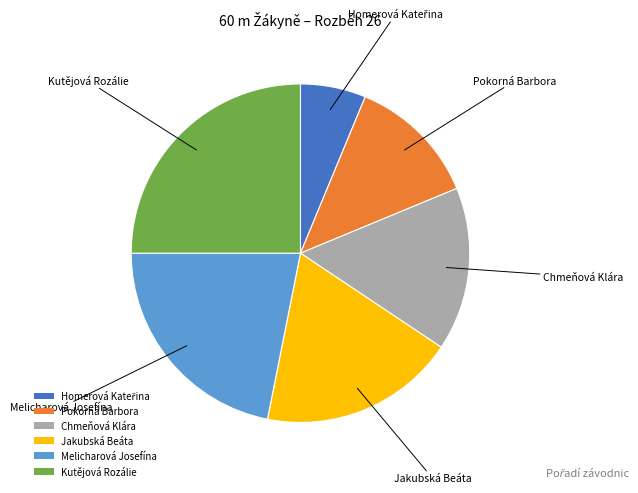

Is the sum of Pokorná Barbora and Kutějová Rozálie greater than half?

No